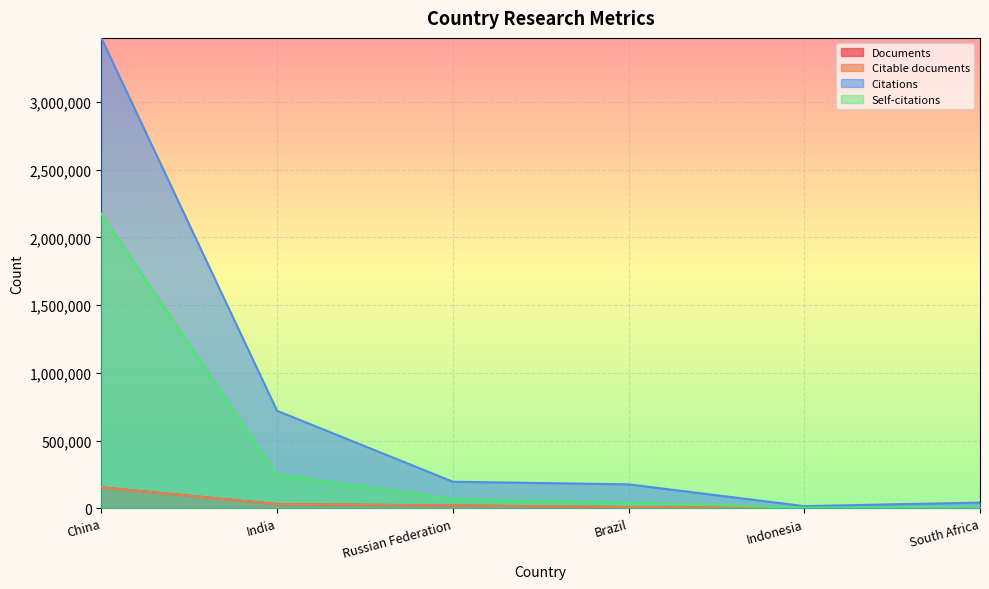

Reading left to right, extract all data points from this chart.

Documents: China=154844	India=30875	Russian Federation=20900	Brazil=9017	Indonesia=1650	South Africa=1431
Citable documents: China=154533	India=30065	Russian Federation=20729	Brazil=8973	Indonesia=1616	South Africa=1421
Citations: China=3472353	India=720010	Russian Federation=196137	Brazil=176667	Indonesia=15844	South Africa=41854
Self-citations: China=2174637	India=247583	Russian Federation=67969	Brazil=39651	Indonesia=4392	South Africa=4161